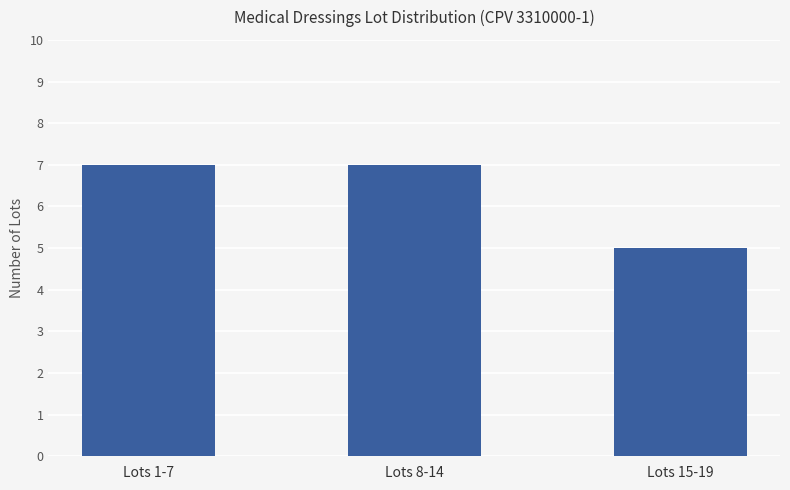

Reading left to right, transcribe all the data shown in this chart.

Lots 1-7=7	Lots 8-14=7	Lots 15-19=5